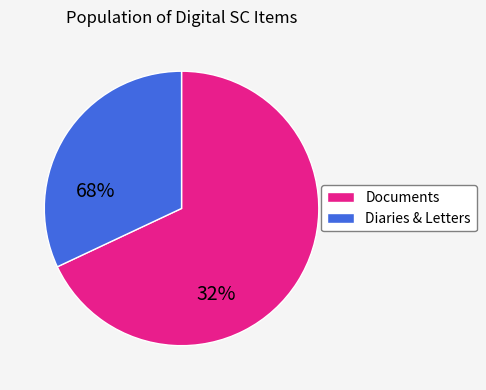

Does Diaries & Letters represent more than half of the total?

No